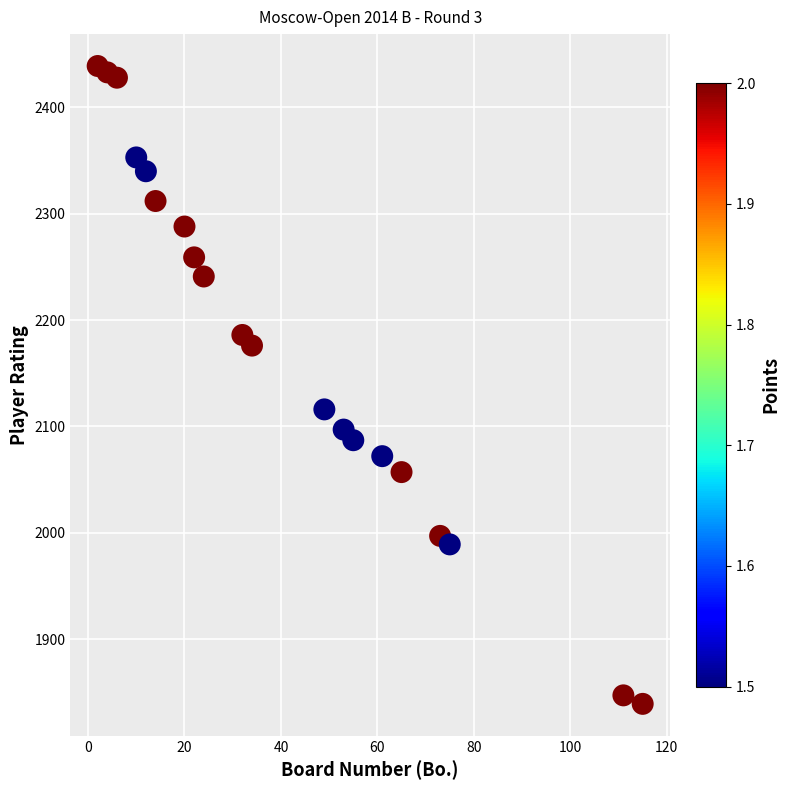

What Y value in the scatter plot is closest to 2139?

2116